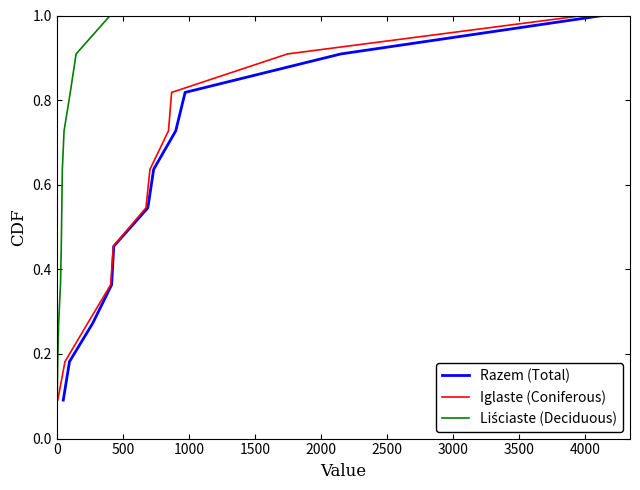

What is the highest value of the Razem (Total) series?

1.0